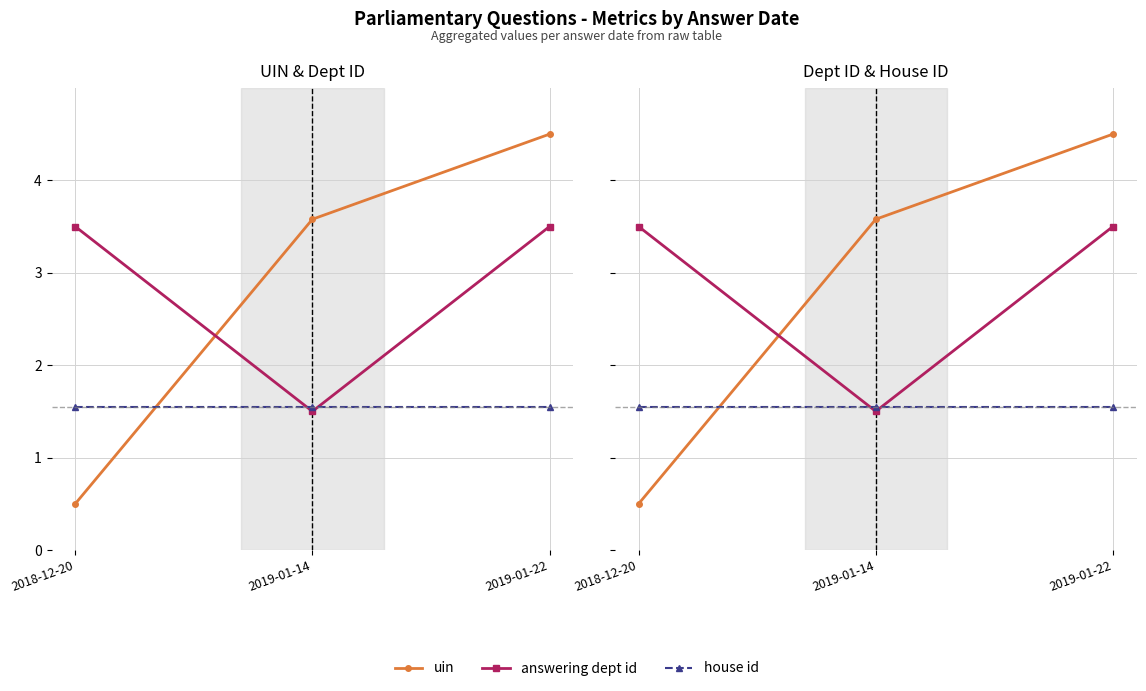

Between 2019-01-22 and 2018-12-20, which is larger?

2019-01-22